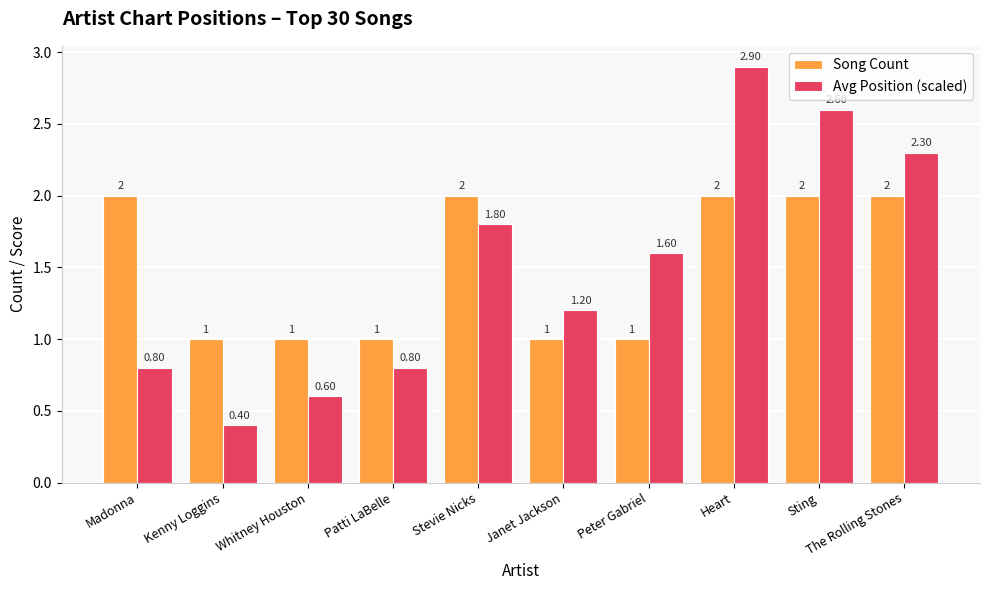

What is the highest value of the Avg Position (scaled) series?

2.9